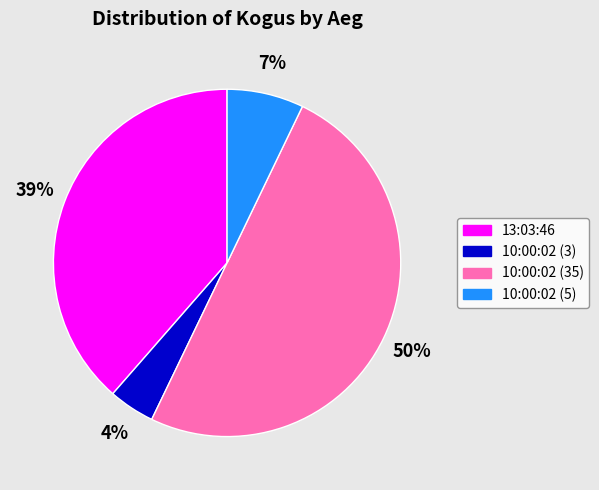

To the nearest percent, what is the combined percentage of 10:00:02 (5) and 10:00:02 (35)?

57%